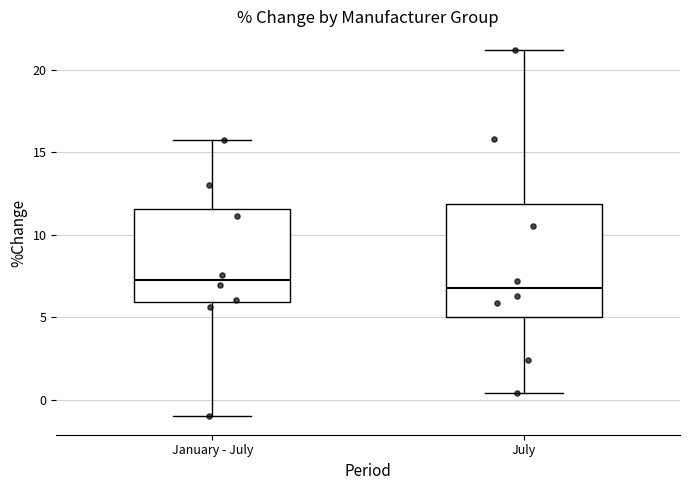

Reading left to right, read every box against the y-axis: the position of its median line, the range the box covers, and the ends of its whiskers. The values are not printed on the chart, so give them approximately, as read against the axis.

January - July: median 7.5, box 6.0 to 11.5, whiskers -1.0 to 16.0
July: median 7.0, box 5.0 to 12.0, whiskers 0.5 to 21.0